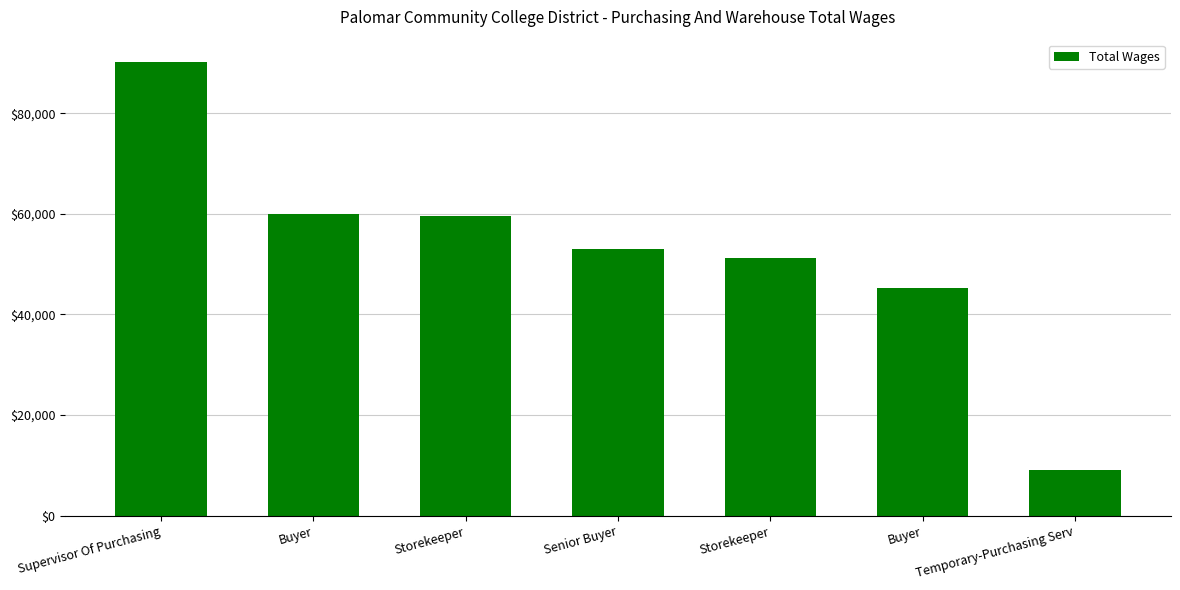

The value at Supervisor Of Purchasing is 90114. True or false?

True